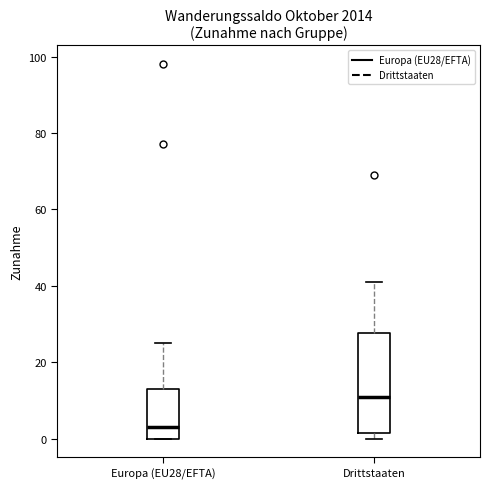

Reading left to right, transcribe this box plot: for each box, give where its median line is, the range the box spans, and where its two whiskers end, as read against the y-axis. The values are not printed on the chart, so give them approximately, as read against the axis.

Europa (EU28/EFTA): median 4, box 0 to 14, whiskers 0 to 26
Drittstaaten: median 12, box 2 to 28, whiskers 0 to 42